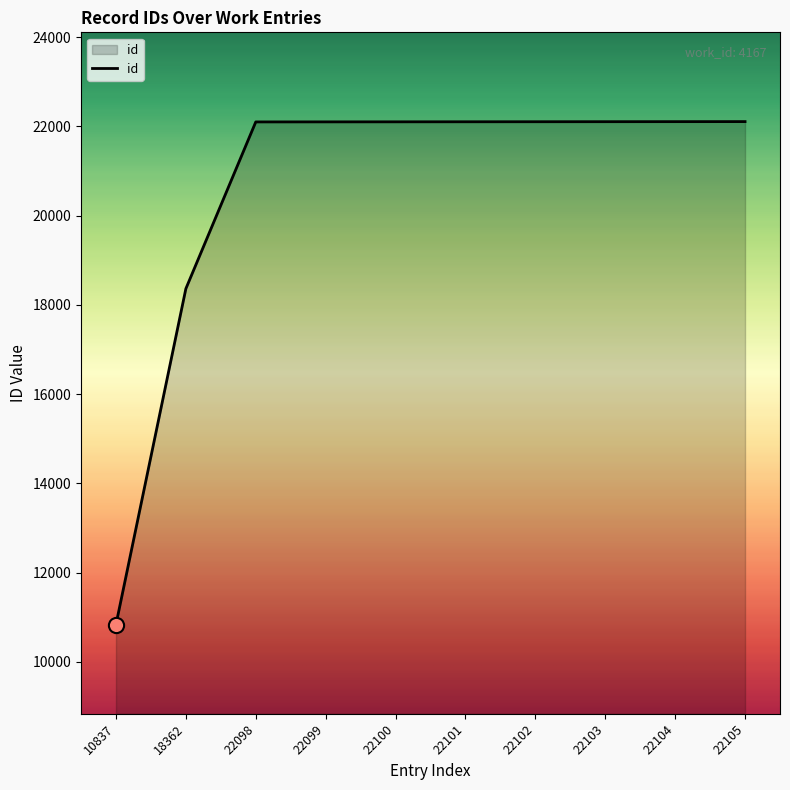

What is the change in value from 18362 to 22104?

+3742